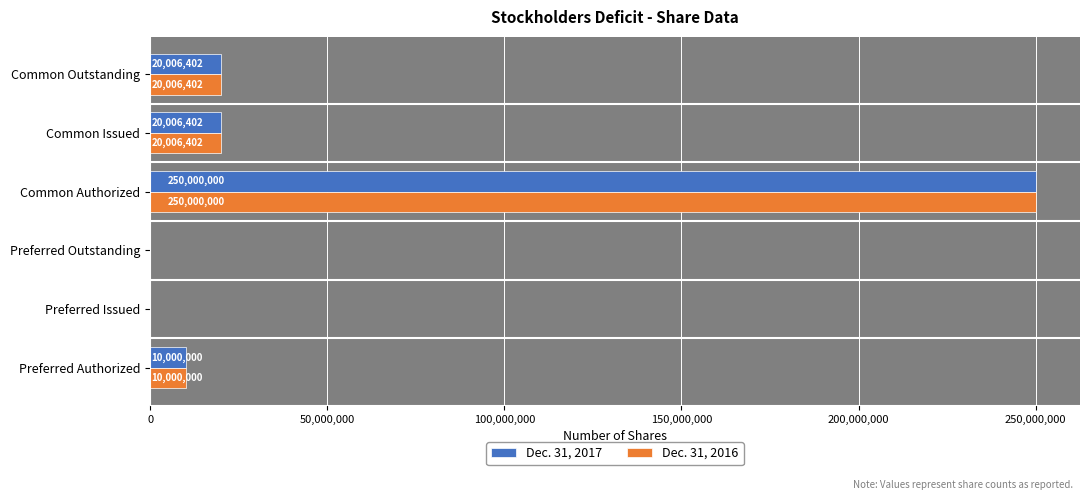

Is the value of Dec. 31, 2016 at Preferred Outstanding greater than the value of Dec. 31, 2017 at Common Issued?

No